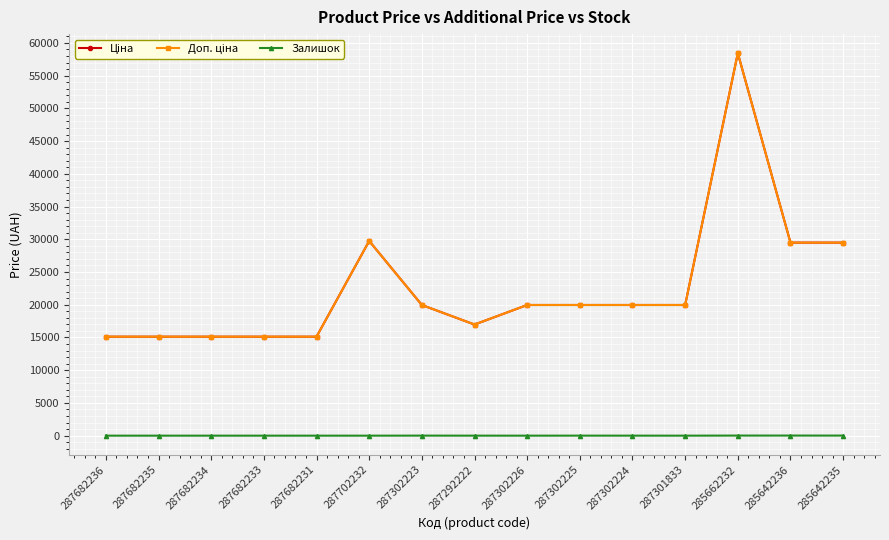

What is the label of the 5th point from the left?

287682231